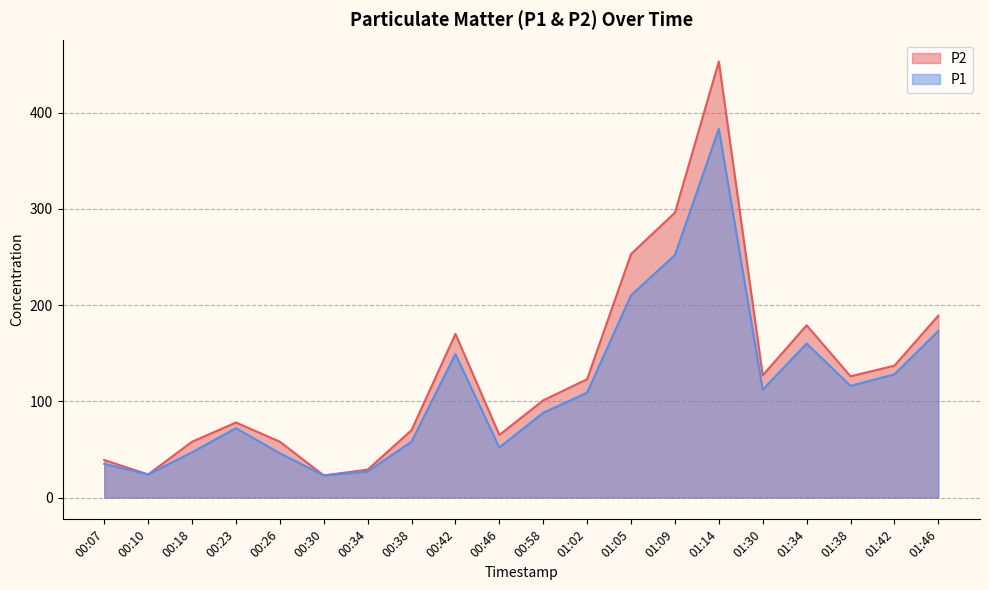

What are all the series names shown in the legend?

P2, P1